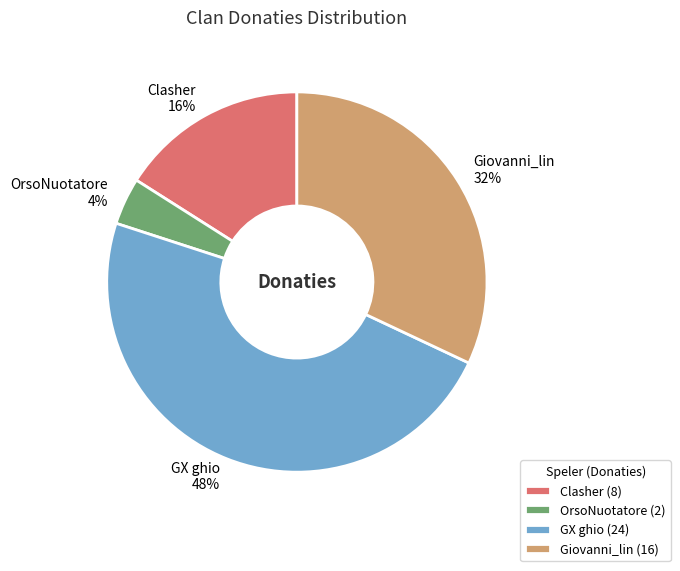

Which slice is the smallest?

OrsoNuotatore